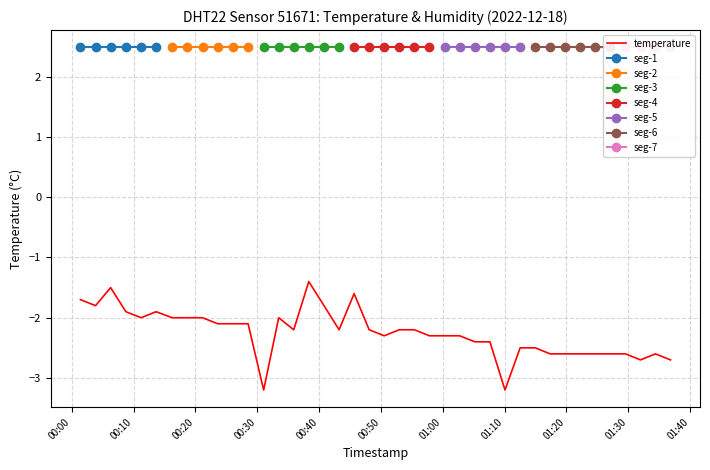

What is the maximum value for temperature?

-1.4